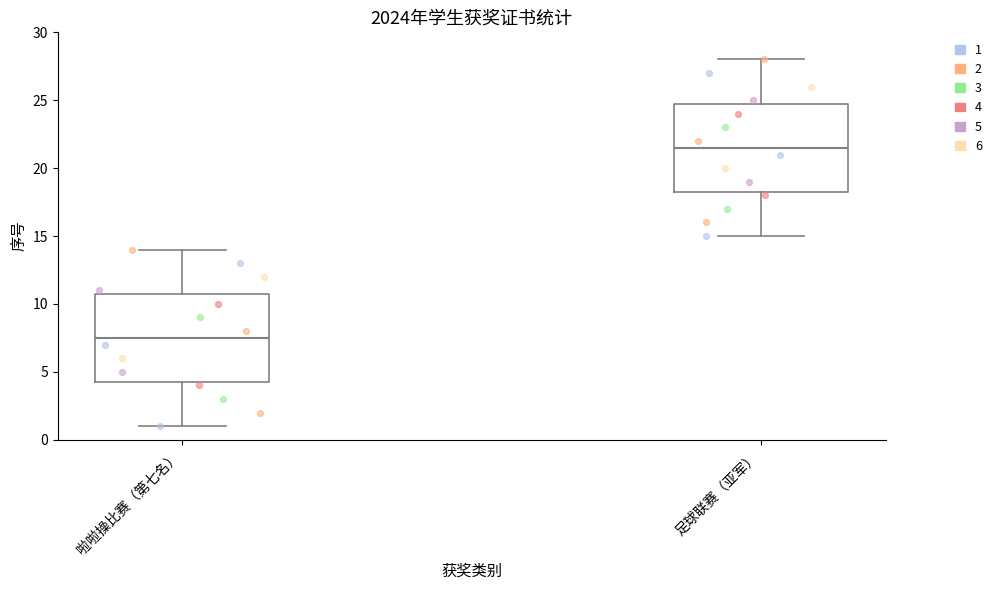

Reading left to right, transcribe this box plot: for each box, give where its median line is, the range the box spans, and where its two whiskers end, as read against the y-axis. The values are not printed on the chart, so give them approximately, as read against the axis.

啦啦操比赛（第七名）: median 7.5, box 4.5 to 11.0, whiskers 1.0 to 14.0
足球联赛（亚军）: median 21.5, box 18.5 to 25.0, whiskers 15.0 to 28.0